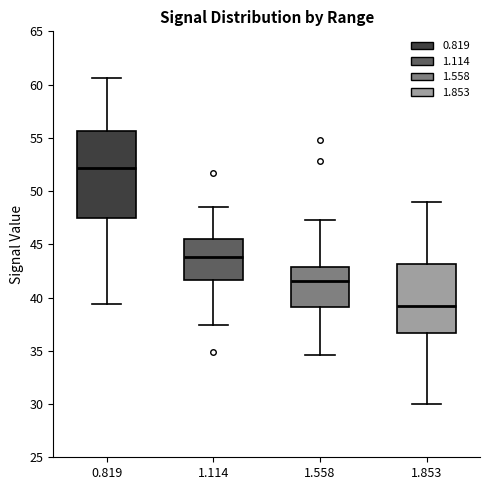

Which box has the lowest median line?

1.853